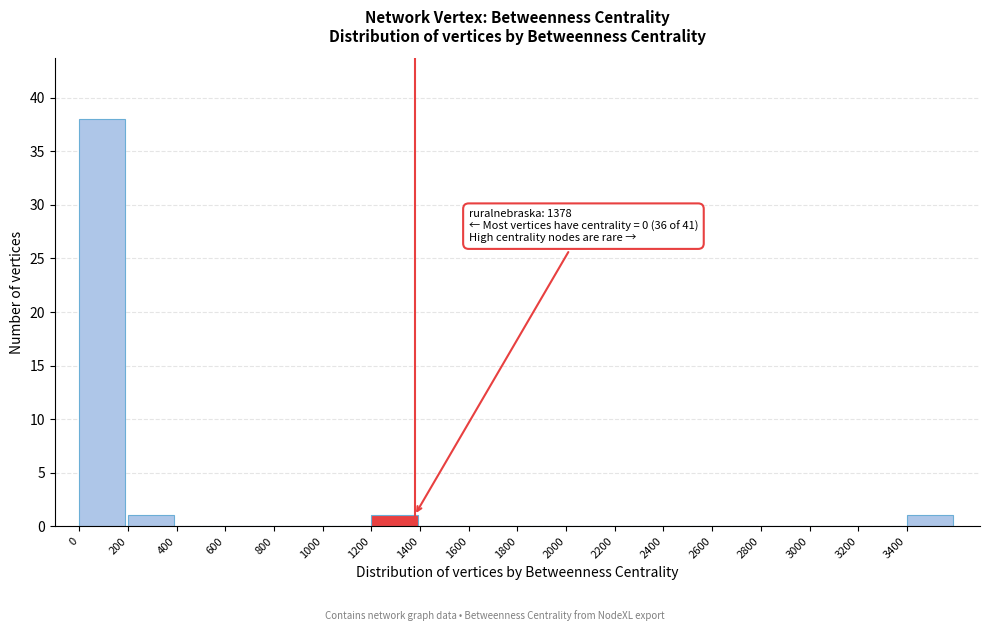

Which range on the x-axis has the tallest bar?

0 to 200